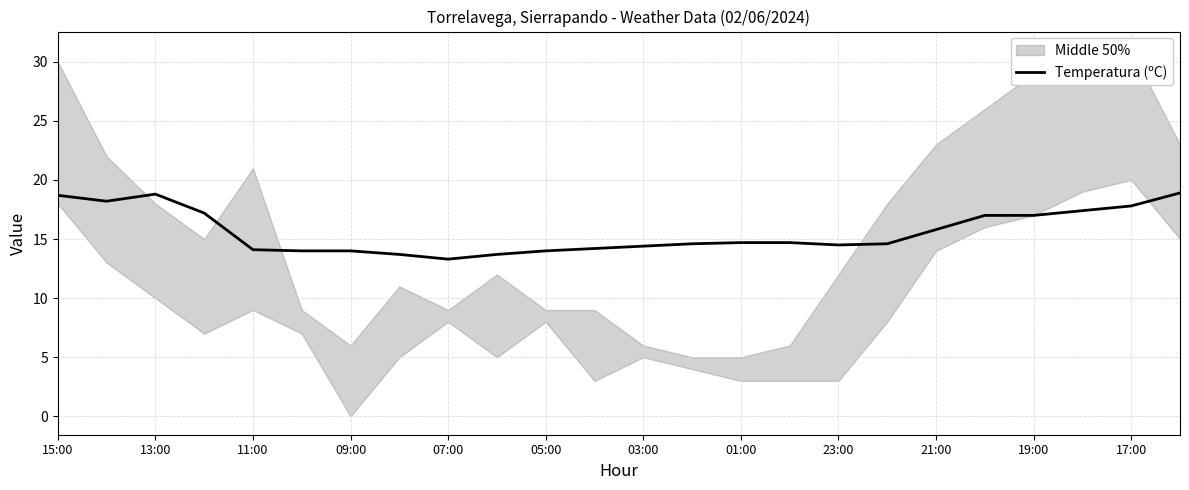

Is it true that Temperatura (ºC) equals 15.8 at 21:00?

True